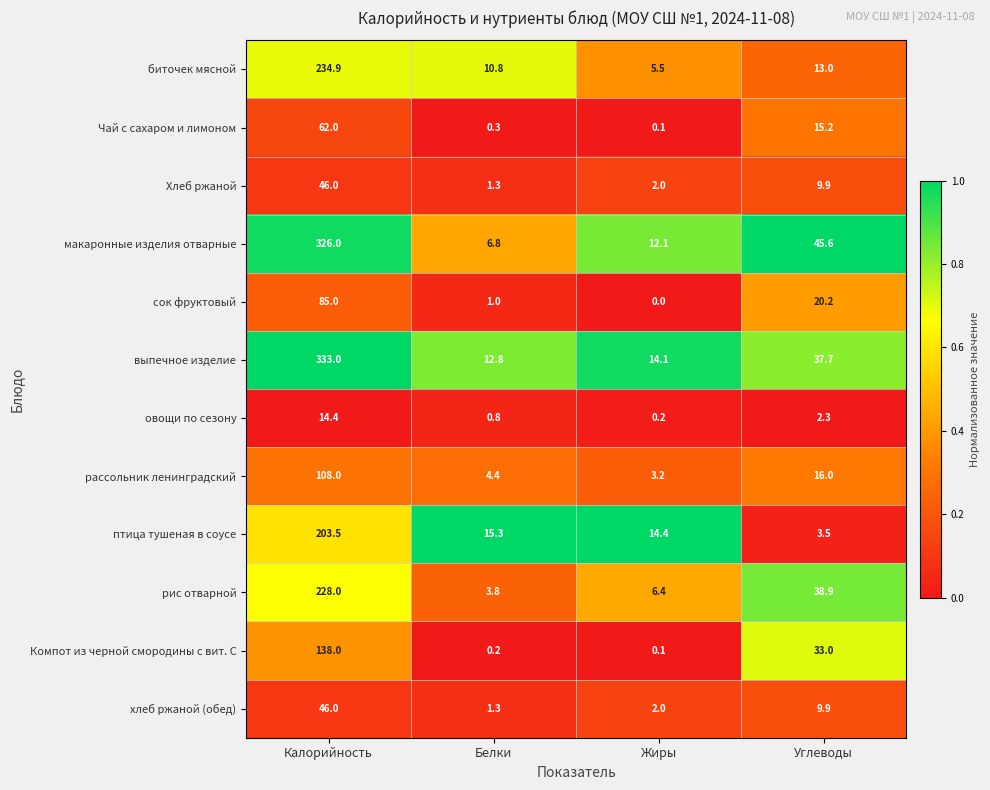

Which category has the highest value across all series?

Калорийность